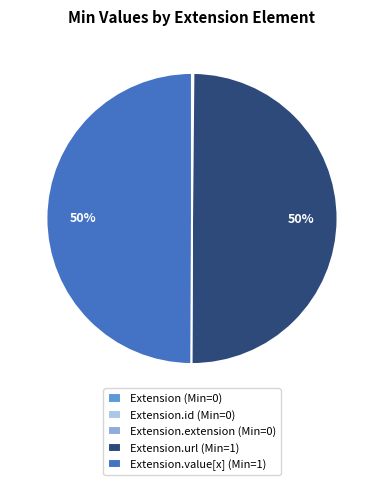

The Extension.url (Min=1) slice represents 44% of the pie. True or false?

False